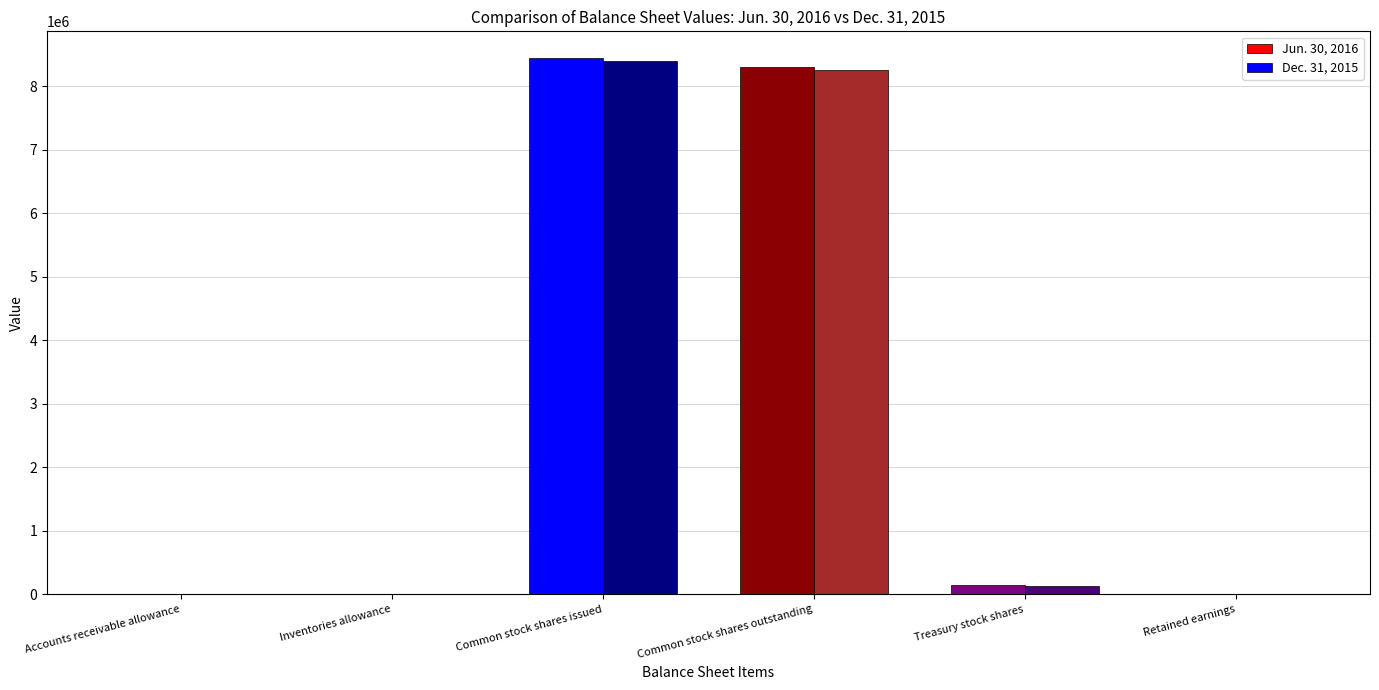

Reading right to left, extract all data points from this chart.

Jun. 30, 2016: Retained earnings=2722	Treasury stock shares=145877	Common stock shares outstanding=8292753	Common stock shares issued=8438630	Inventories allowance=73	Accounts receivable allowance=257
Dec. 31, 2015: Retained earnings=2722	Treasury stock shares=131928	Common stock shares outstanding=8254001	Common stock shares issued=8385929	Inventories allowance=60	Accounts receivable allowance=225